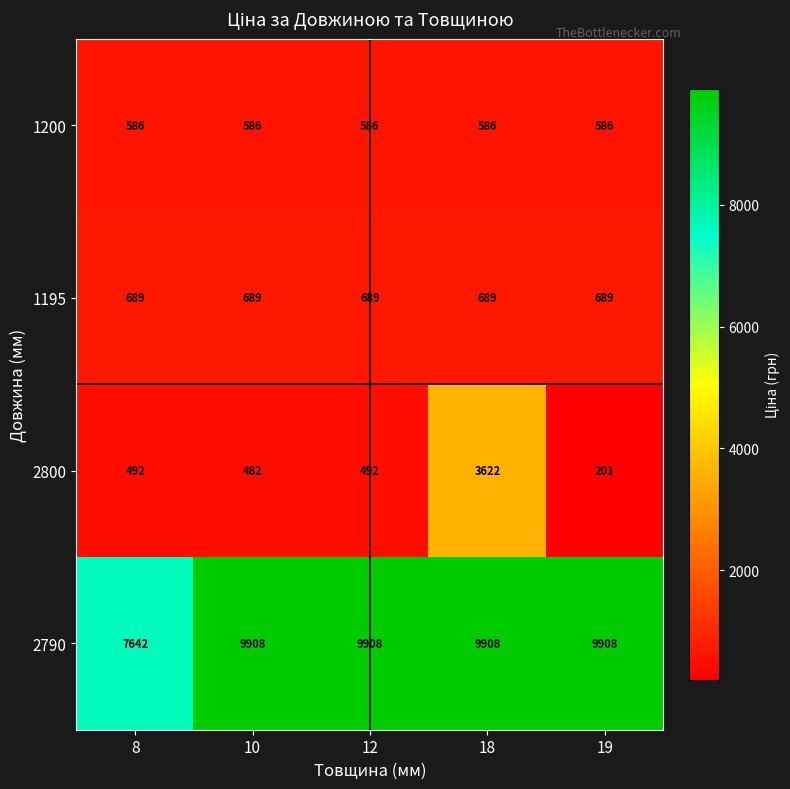

What value does the 2800 series have at 19, to the nearest 10?

200